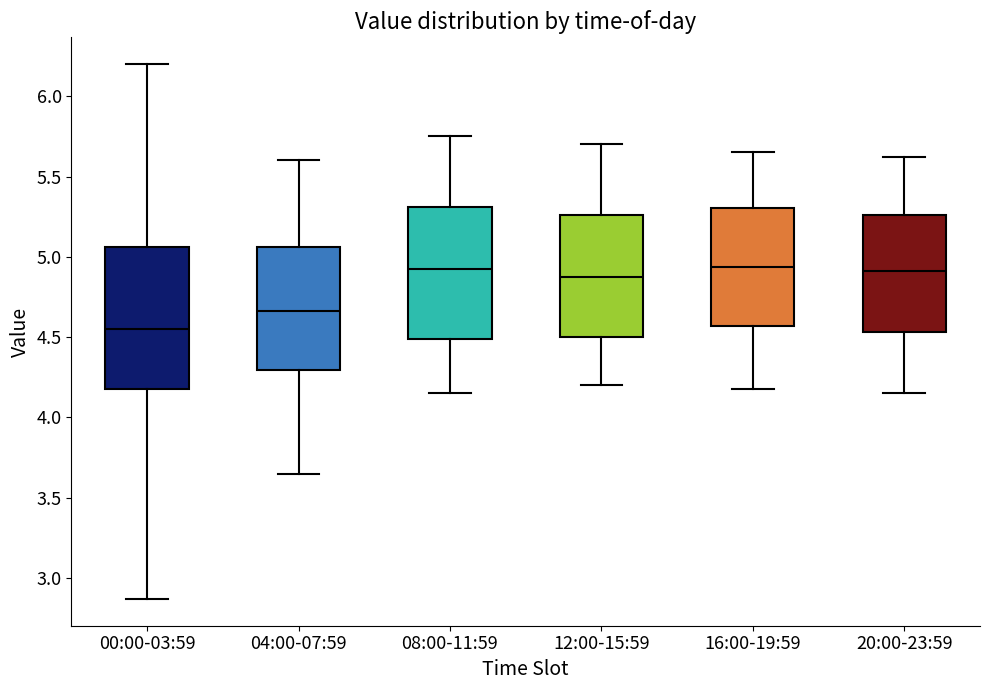

Reading left to right, read every box against the y-axis: the position of its median line, the range the box covers, and the ends of its whiskers. The values are not printed on the chart, so give them approximately, as read against the axis.

00:00-03:59: median 4.55, box 4.20 to 5.05, whiskers 2.85 to 6.20
04:00-07:59: median 4.65, box 4.30 to 5.05, whiskers 3.65 to 5.60
08:00-11:59: median 4.95, box 4.50 to 5.30, whiskers 4.15 to 5.75
12:00-15:59: median 4.90, box 4.50 to 5.25, whiskers 4.20 to 5.70
16:00-19:59: median 4.95, box 4.55 to 5.30, whiskers 4.20 to 5.65
20:00-23:59: median 4.90, box 4.55 to 5.25, whiskers 4.15 to 5.60